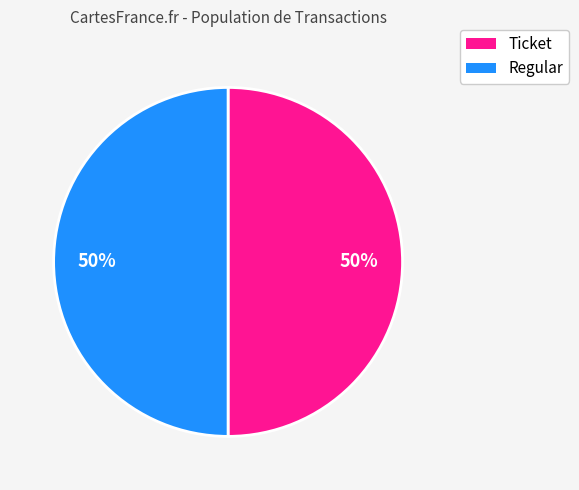

How many slices are in this pie chart?

2